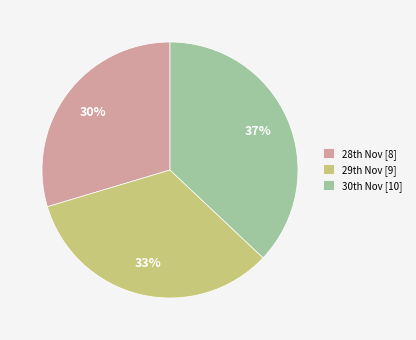

How many segments does this pie chart have?

3